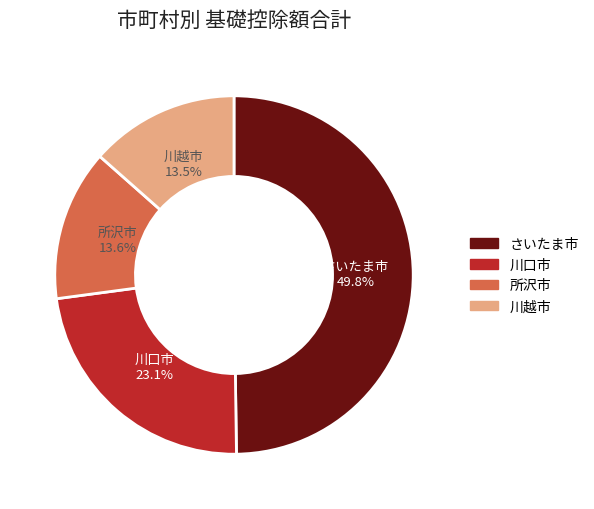

Between 川口市 and さいたま市, which is larger?

さいたま市